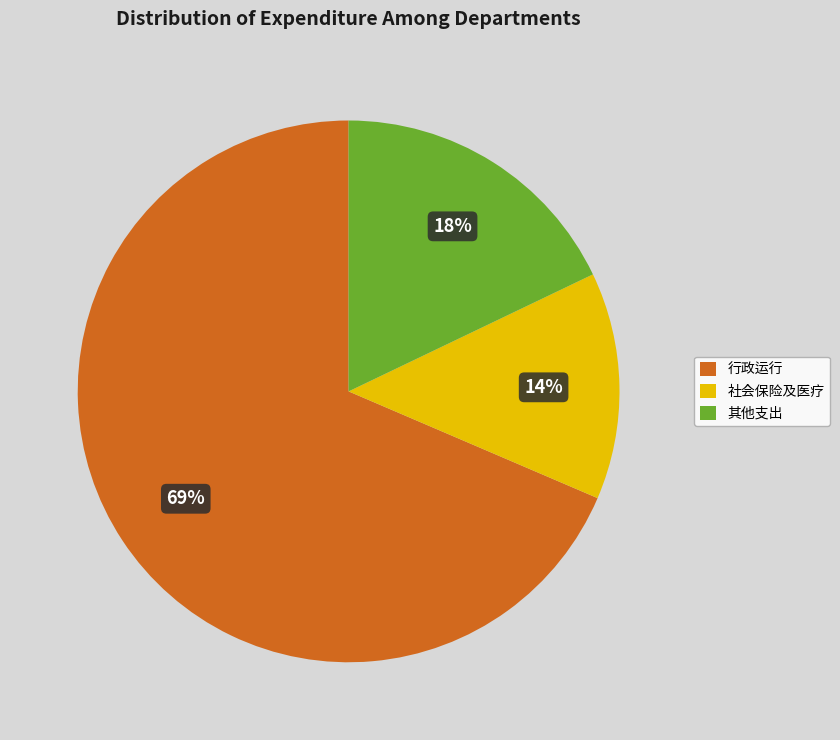

Does any single category account for the majority?

Yes